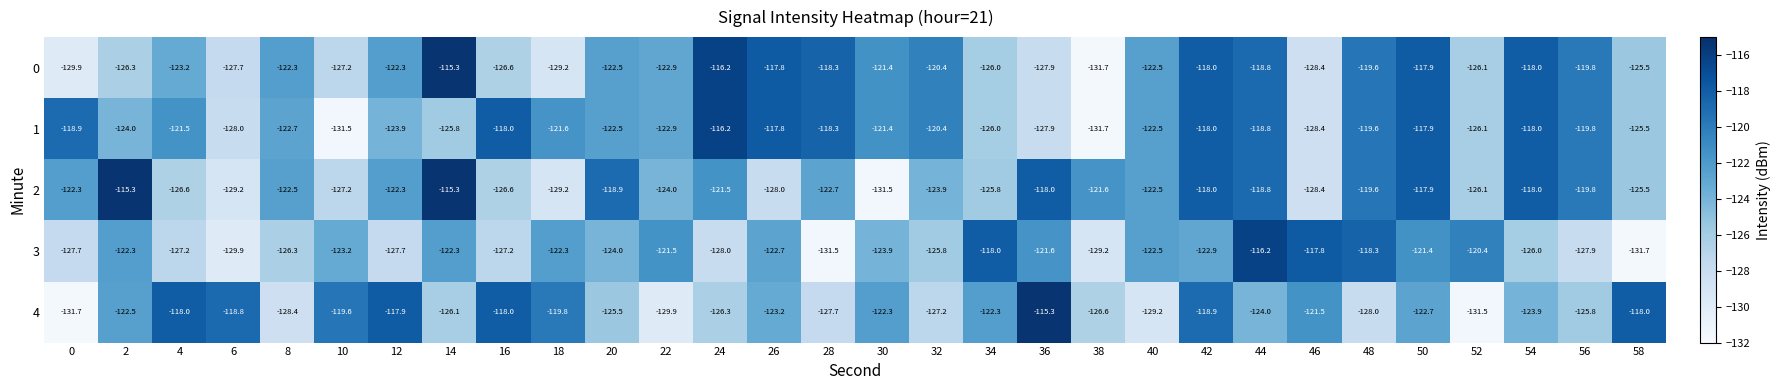

What is the minimum value shown in the chart?

-131.7